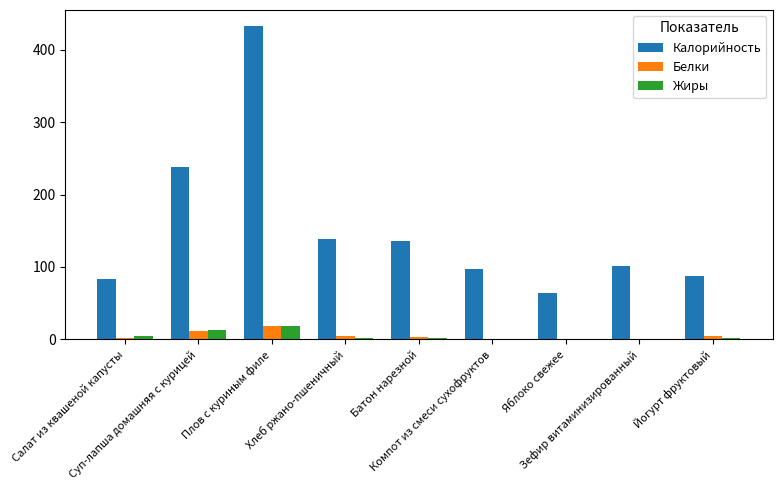

What are all the series names shown in the legend?

Калорийность, Белки, Жиры